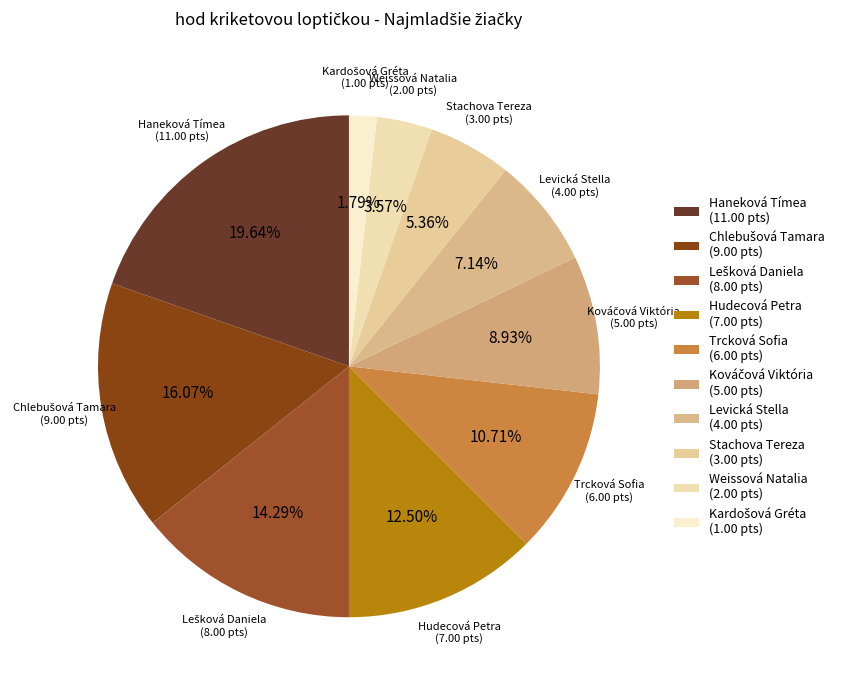

Which slice is the largest?

Haneková Tímea